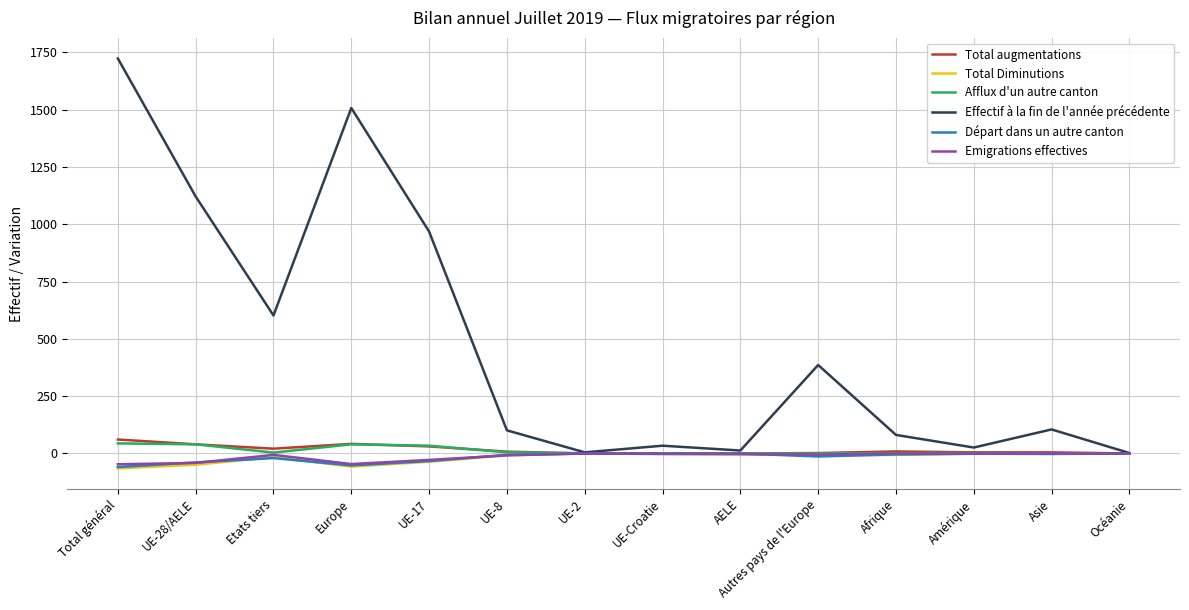

The value of Total augmentations at UE-2 is 0. True or false?

True